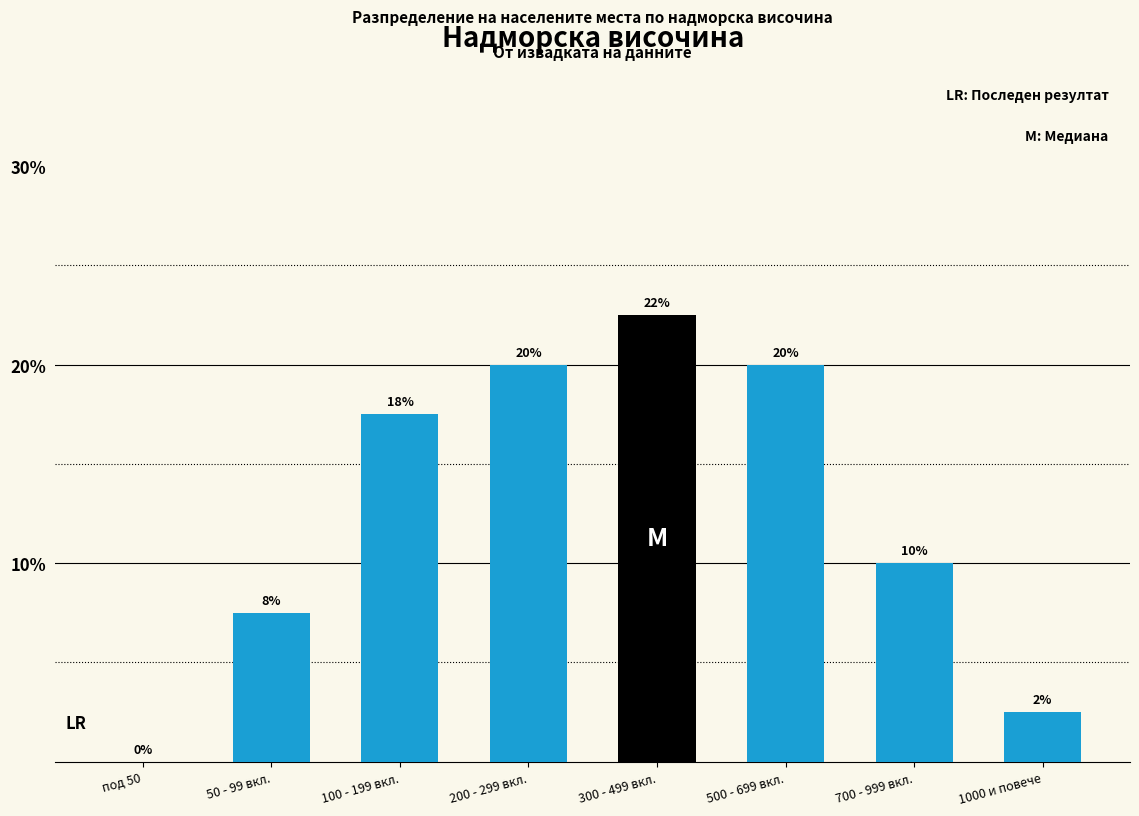

Where is the data nearest to the value 11?

700 - 999 вкл.